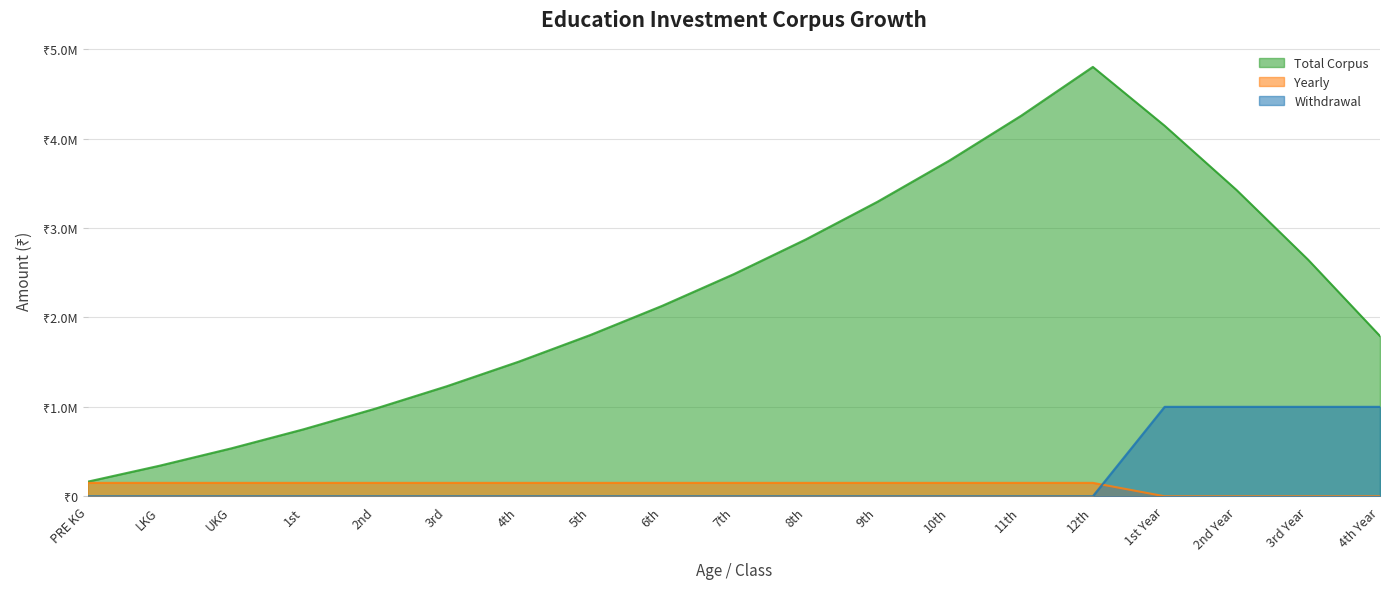

What is the greatest value displayed?

4800509.8